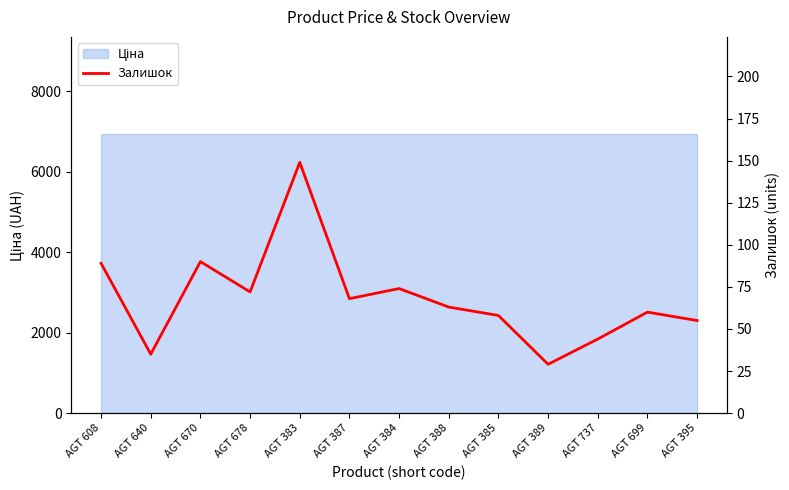

Reading left to right, extract all data points from this chart.

AGT 608=89	AGT 640=35	AGT 670=90	AGT 678=72	AGT 383=149	AGT 387=68	AGT 384=74	AGT 388=63	AGT 385=58	AGT 389=29	AGT 737=44	AGT 699=60	AGT 395=55